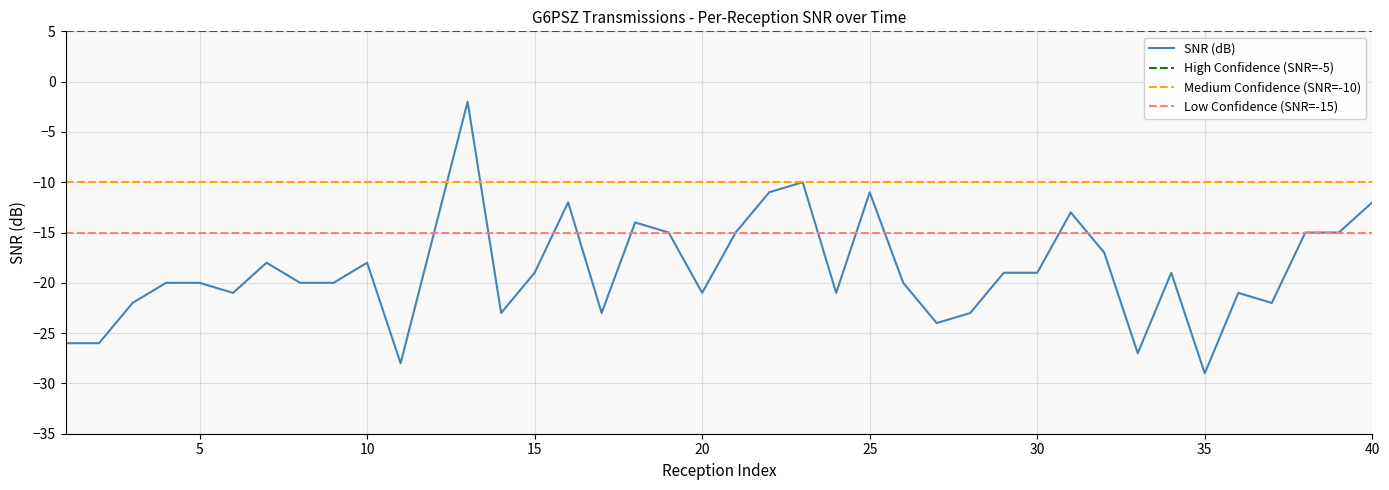

How many interior local peaks (higher than both neighbors) does the data have?

10